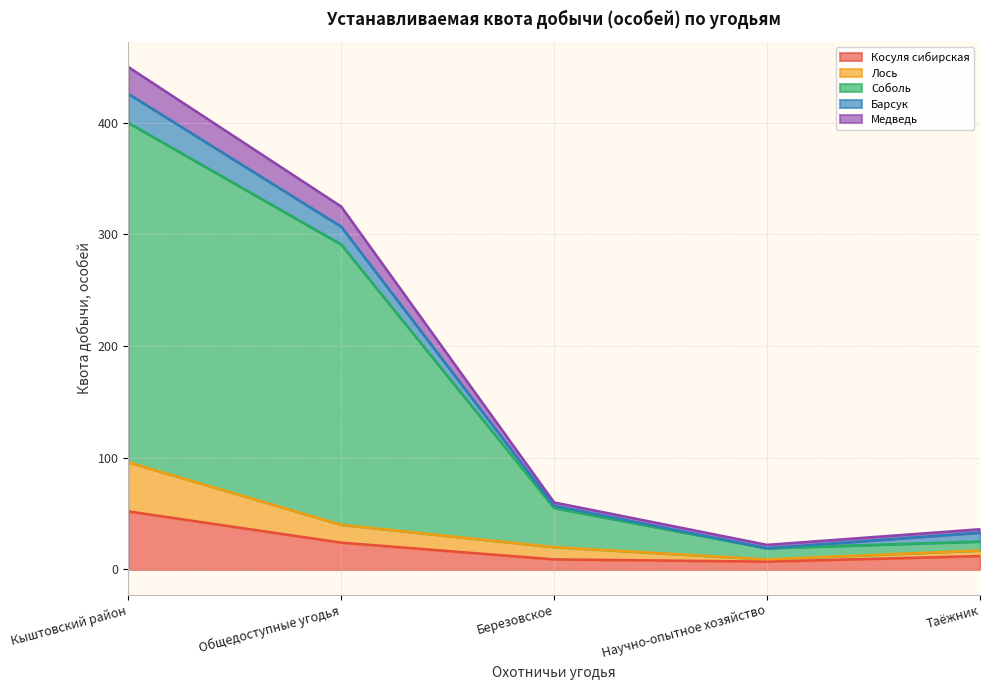

List the labels in order of Соболь value, largest first.

Кыштовский район, Общедоступные угодья, Березовское, Таёжник, Научно-опытное хозяйство